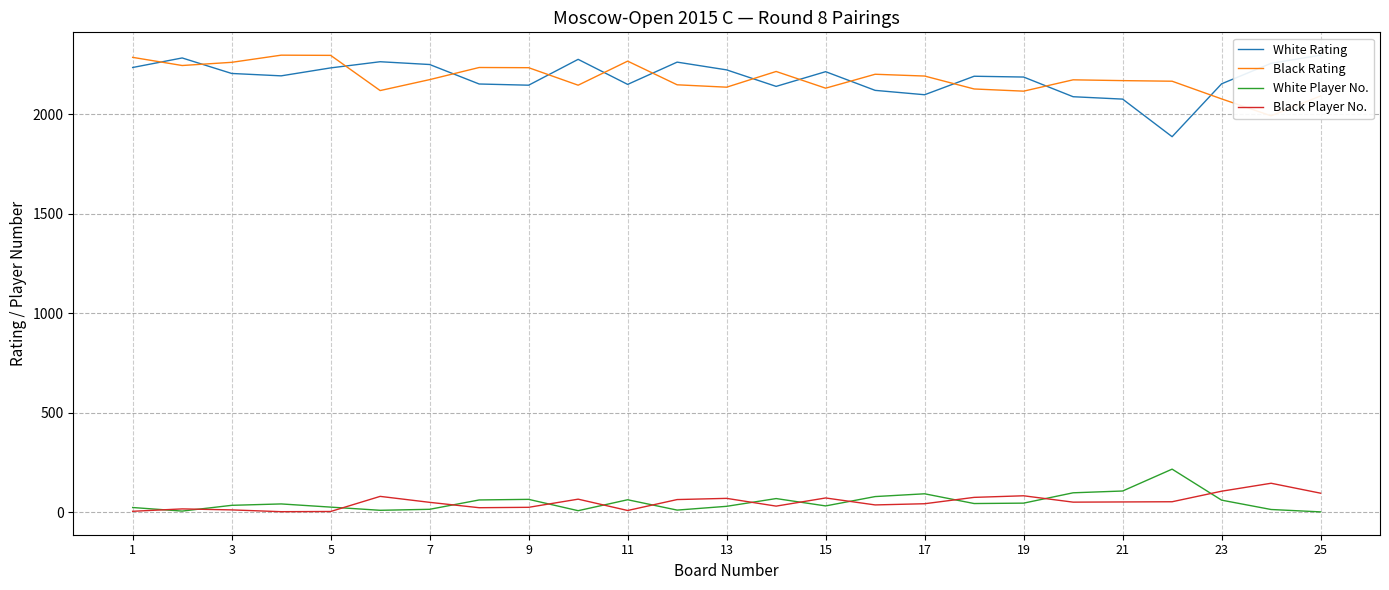

What is the highest value of the Black Player No. series?

145